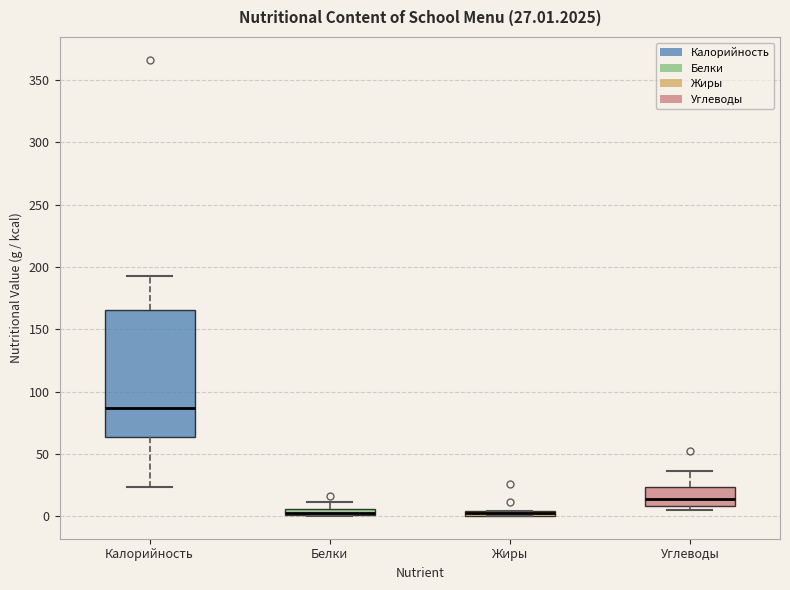

Comparing the boxes themselves (not the whiskers), which one is the tallest?

Калорийность